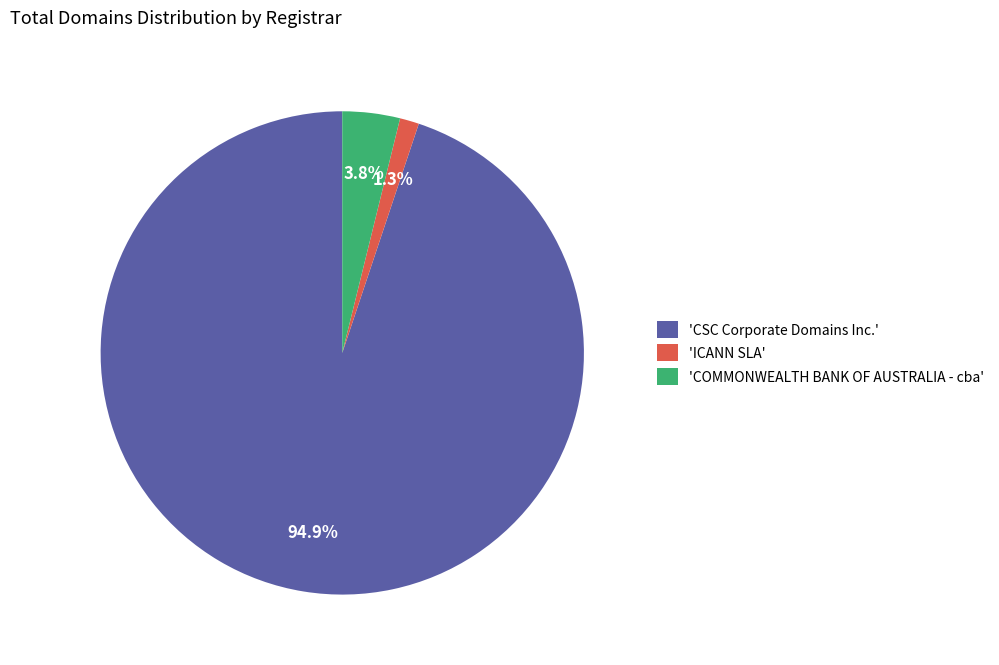

Rank the categories by value from highest to lowest.

'CSC Corporate Domains Inc.', 'COMMONWEALTH BANK OF AUSTRALIA - cba', 'ICANN SLA'